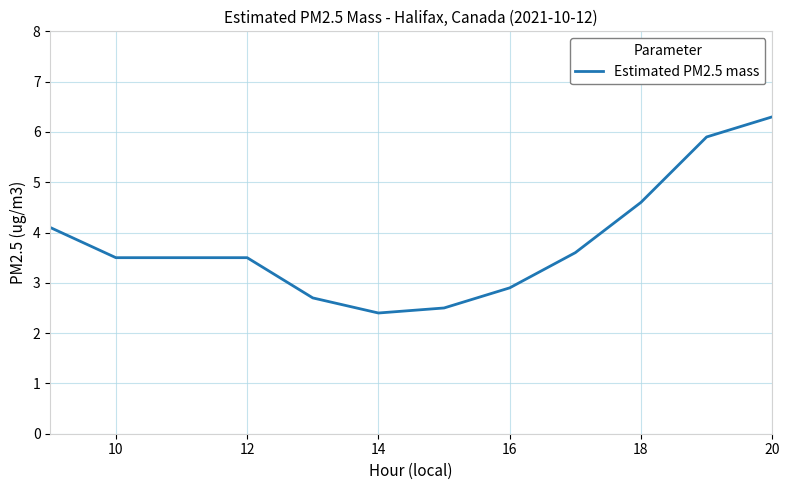

What is the minimum value shown in the chart?

2.4